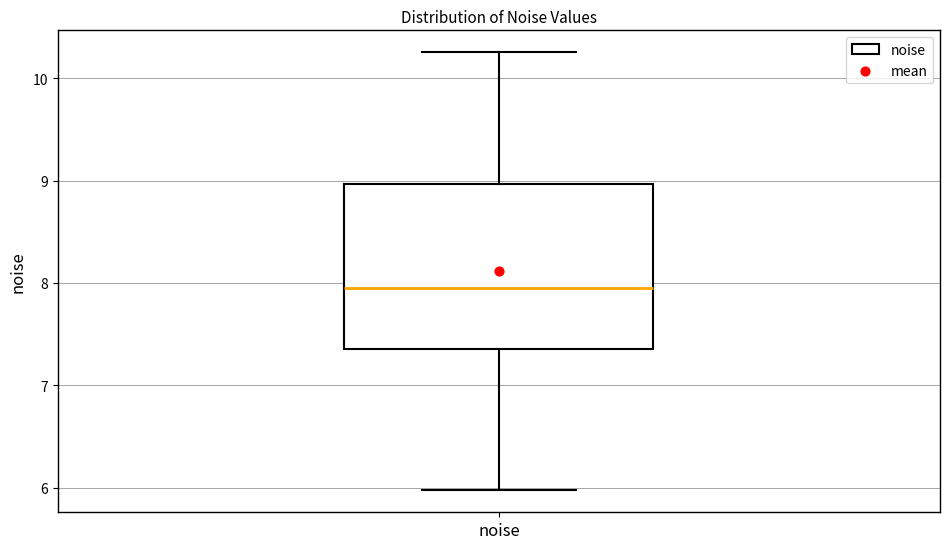

Transcribe this box plot: give where the median line is, the range the box spans, and where the two whiskers end, as read against the y-axis. The values are not printed on the chart, so give them approximately, as read against the axis.

median 7.9, box 7.4 to 9.0, whiskers 6.0 to 10.3